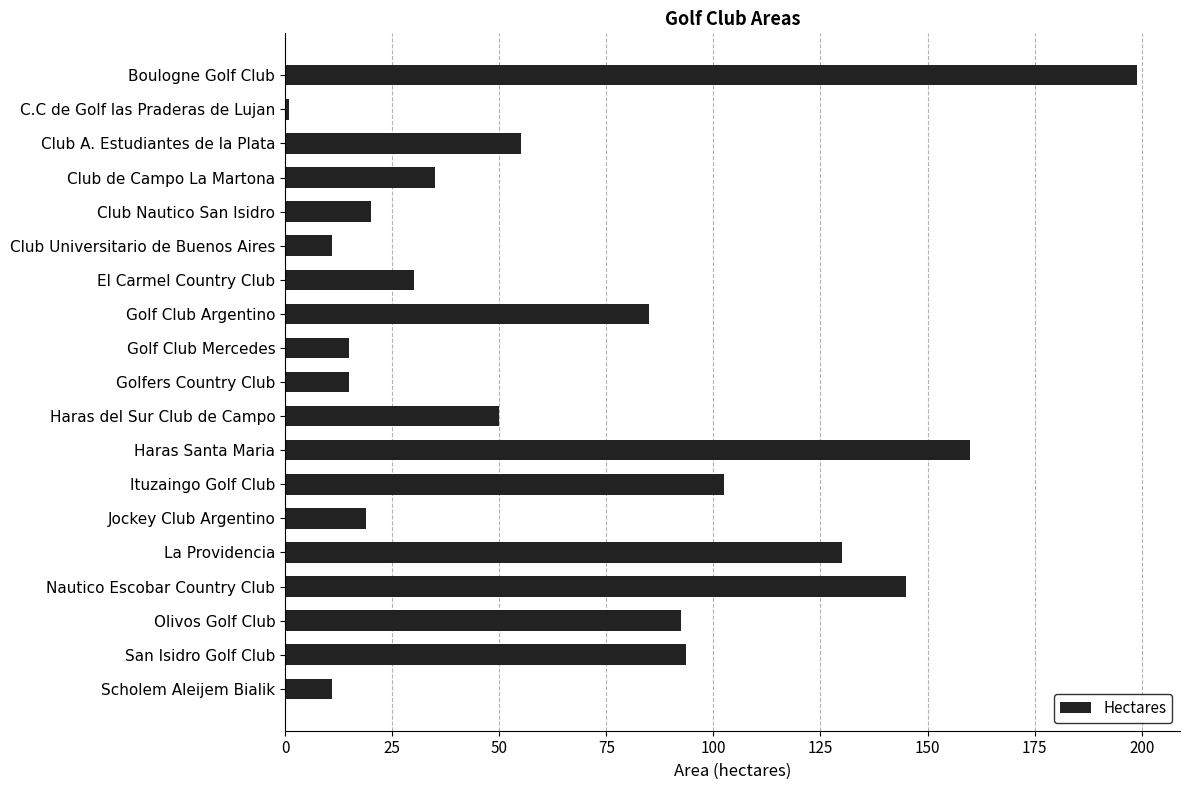

What is the ratio of the value at Olivos Golf Club to the value at Scholem Aleijem Bialik?

8.4